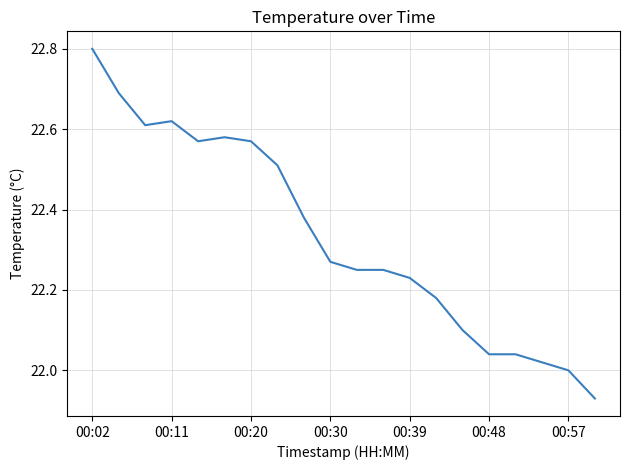

What is the difference between the maximum and minimum values?

0.9